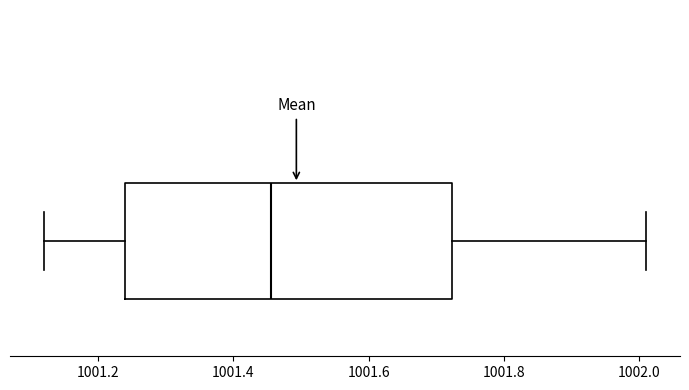

Where does the left whisker of the box end on the x-axis? The values are not printed on the chart, so give them approximately, as read against the axis.

1001.12